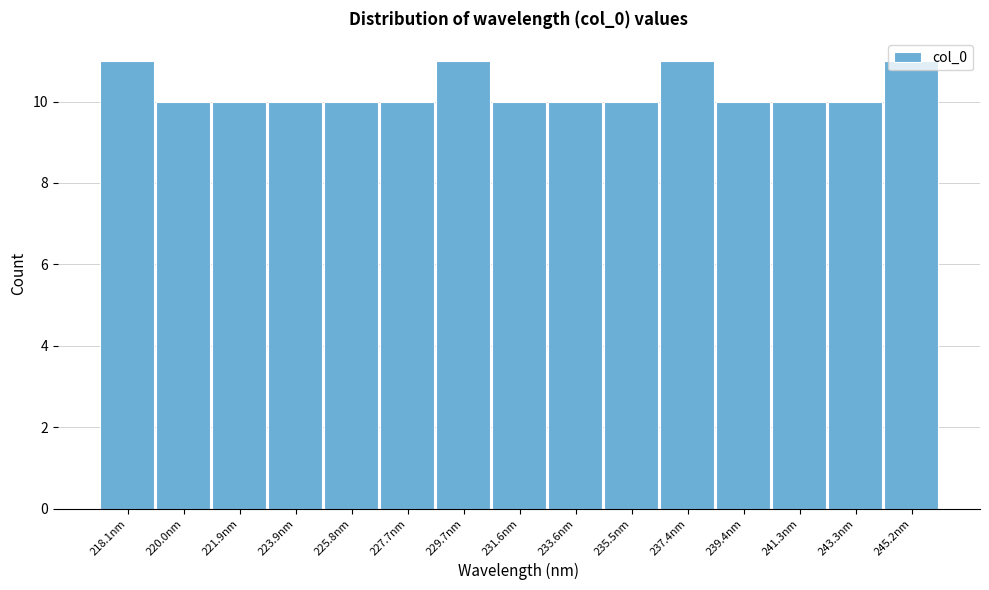

Is it true that the value at 227.7nm is 10?

True